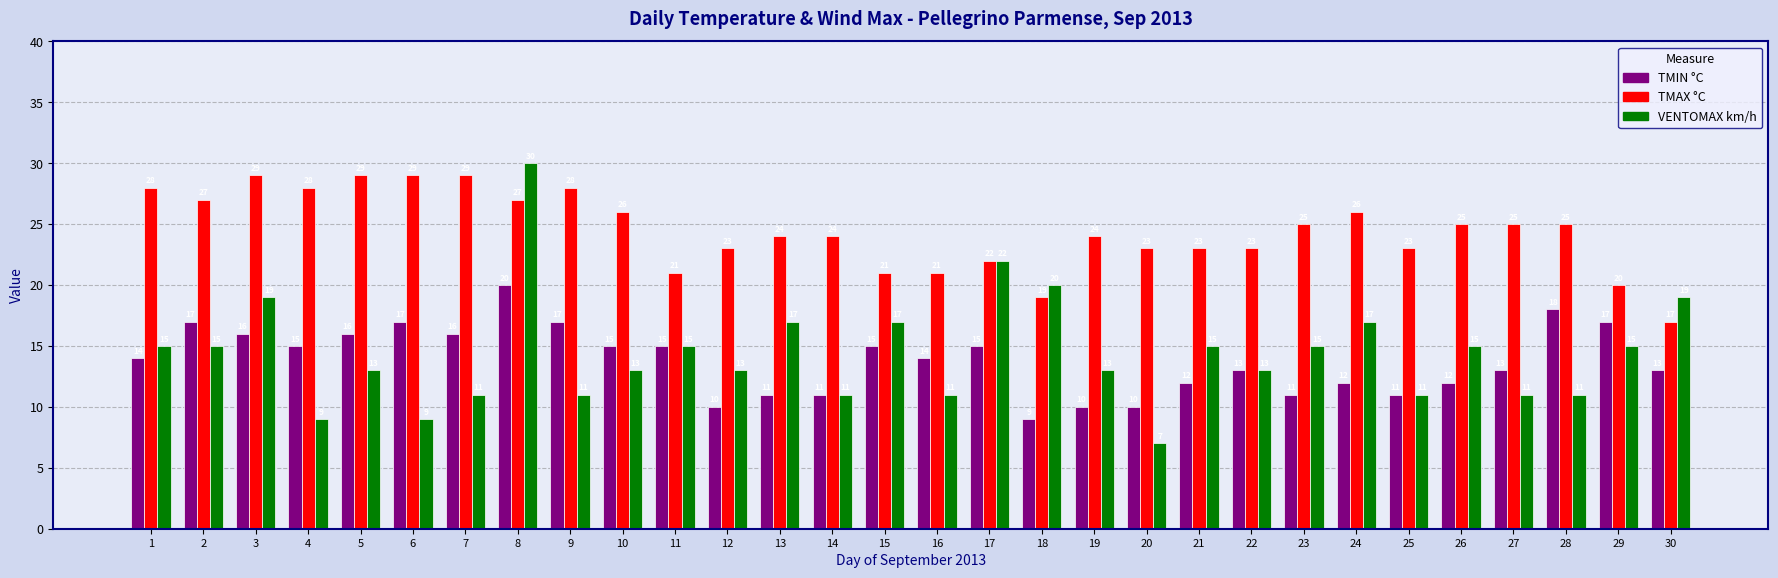

What is the value of the TMAX °C bar at the 20th from the left?

23